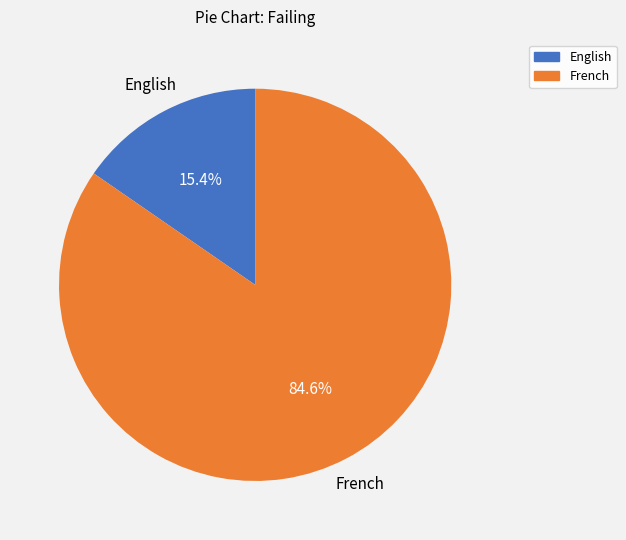

The French slice represents 85% of the pie. True or false?

True